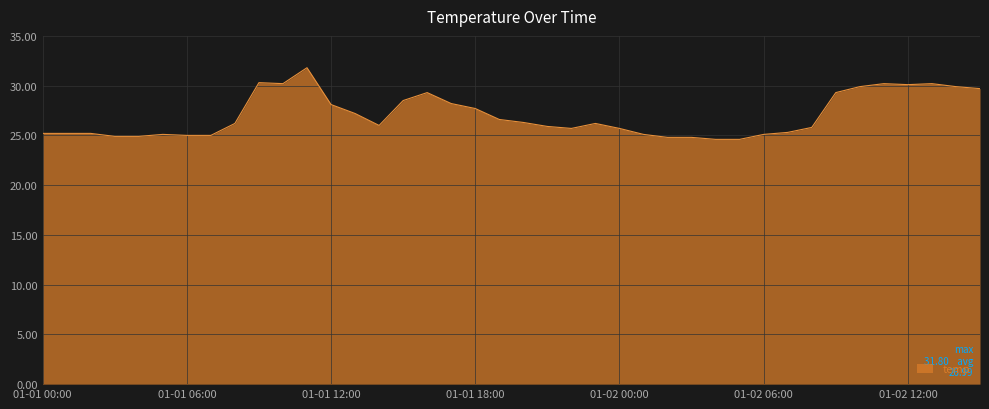

What is the minimum value shown in the chart?

24.6